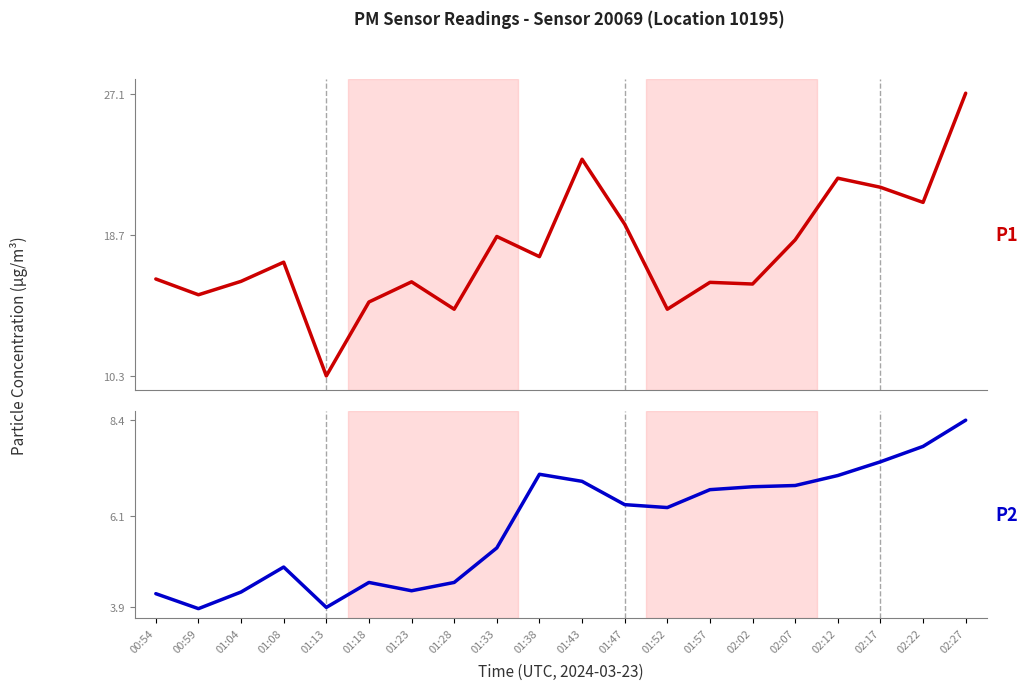

True or false: P2 has more than 0 interior local peaks.

True